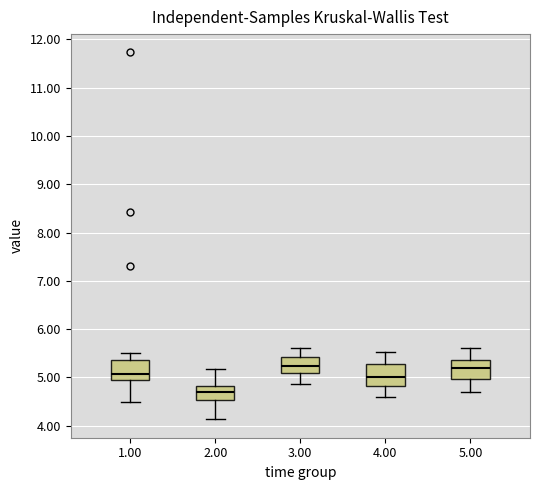

Reading left to right, transcribe this box plot: for each box, give where its median line is, the range the box spans, and where its two whiskers end, as read against the y-axis. The values are not printed on the chart, so give them approximately, as read against the axis.

1.00: median 5.1, box 5.0 to 5.4, whiskers 4.5 to 5.5
2.00: median 4.7, box 4.5 to 4.8, whiskers 4.1 to 5.2
3.00: median 5.2, box 5.1 to 5.4, whiskers 4.9 to 5.6
4.00: median 5.0, box 4.8 to 5.3, whiskers 4.6 to 5.5
5.00: median 5.2, box 5.0 to 5.4, whiskers 4.7 to 5.6